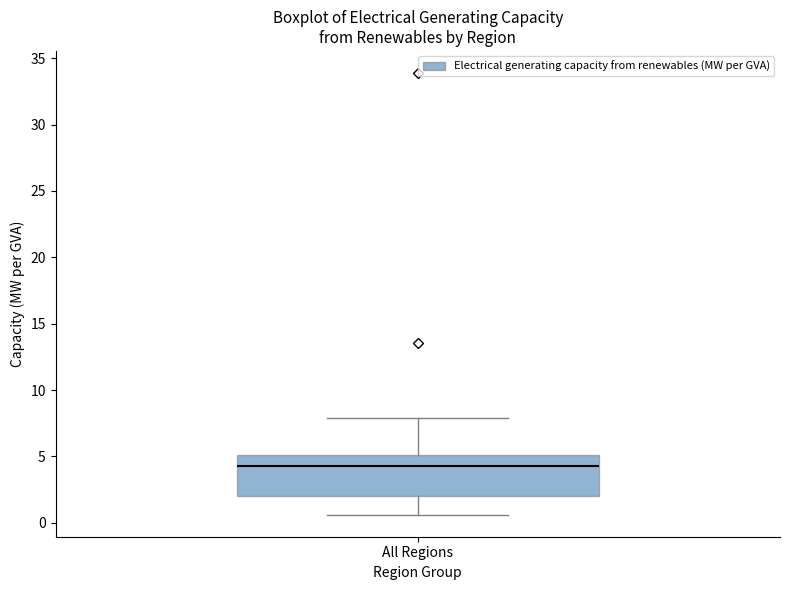

Where does the median line of the box for All Regions sit on the y-axis? The values are not printed on the chart, so give them approximately, as read against the axis.

4.5